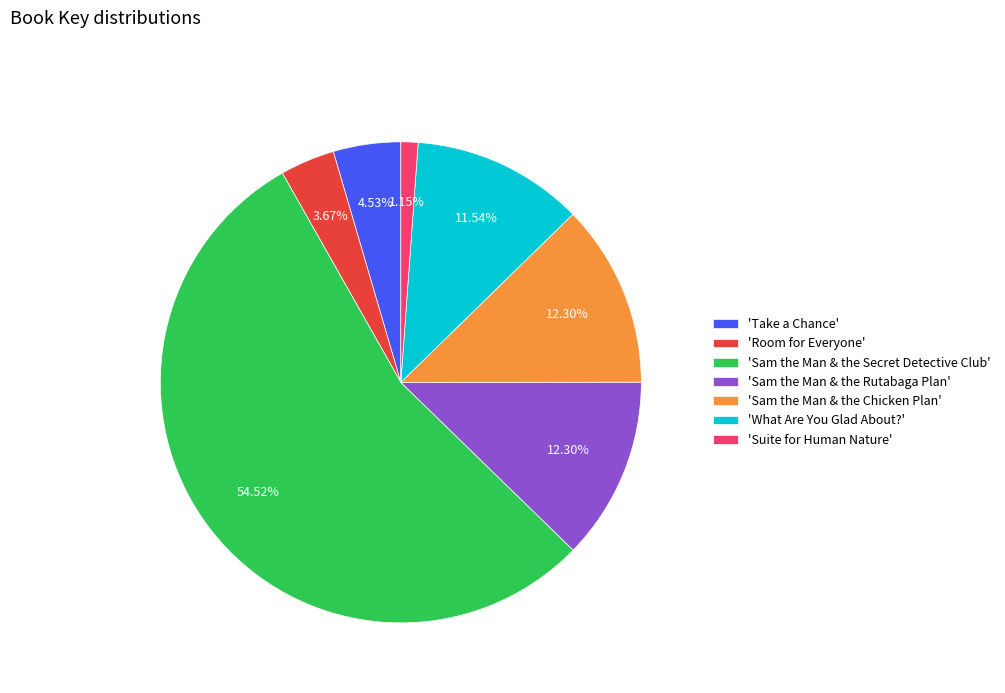

Combined, do 'Take a Chance' and 'Sam the Man & the Rutabaga Plan' account for over 50%?

No